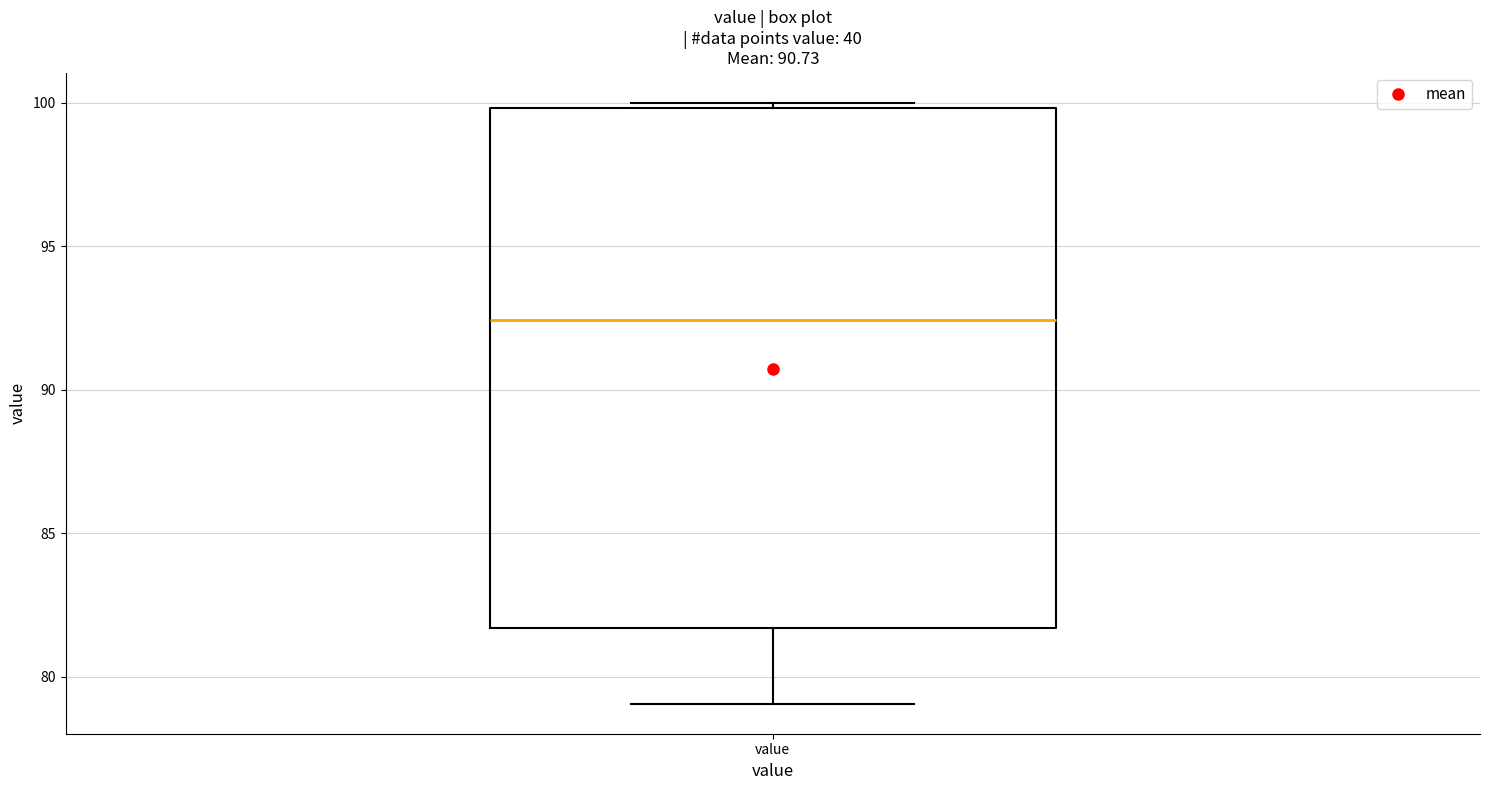

Transcribe this box plot: give where the median line is, the range the box spans, and where the two whiskers end, as read against the y-axis. The values are not printed on the chart, so give them approximately, as read against the axis.

median 92.5, box 81.5 to 100.0, whiskers 79.0 to 100.0 (just above the box's upper edge)